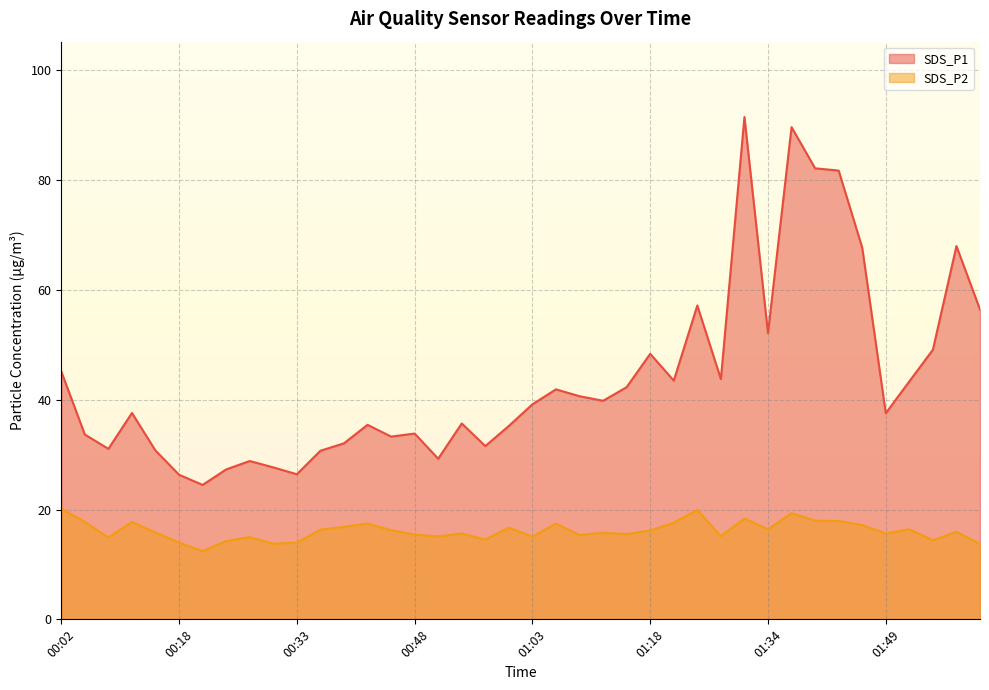

Reading left to right, transcribe all the data shown in this chart.

SDS_P1: 00:02=45.1	00:05=33.6	00:08=31.1	00:11=37.6	00:15=30.7	00:18=26.3	00:21=24.5	00:24=27.3	00:27=28.8	00:30=27.7	00:33=26.4	00:36=30.7	00:39=32.0	00:42=35.4	00:45=33.3	00:48=33.8	00:51=29.2	00:54=35.7	00:57=31.6	01:00=35.2	01:03=39.1	01:06=41.9	01:09=40.6	01:12=39.8	01:15=42.3	01:18=48.4	01:22=43.5	01:25=57.1	01:28=43.8	01:31=91.5	01:34=52.1	01:37=89.6	01:40=82.1	01:43=81.7	01:46=67.7	01:49=37.5	01:52=43.3	01:55=49.1	01:58=68.0	02:01=56.4
SDS_P2: 00:02=20.1	00:05=17.8	00:08=14.9	00:11=17.8	00:15=15.8	00:18=14.0	00:21=12.4	00:24=14.2	00:27=15.0	00:30=13.8	00:33=14.0	00:36=16.3	00:39=16.8	00:42=17.4	00:45=16.2	00:48=15.4	00:51=15.1	00:54=15.6	00:57=14.5	01:00=16.7	01:03=15.1	01:06=17.4	01:09=15.3	01:12=15.8	01:15=15.5	01:18=16.2	01:22=17.6	01:25=19.9	01:28=15.2	01:31=18.4	01:34=16.4	01:37=19.3	01:40=18.0	01:43=17.9	01:46=17.1	01:49=15.7	01:52=16.4	01:55=14.4	01:58=15.9	02:01=13.8